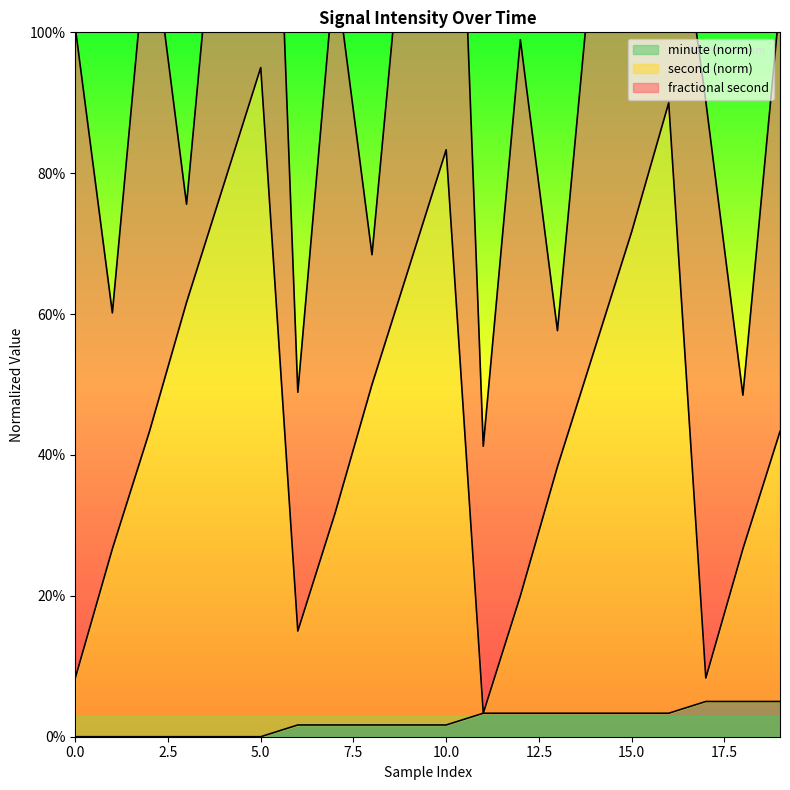

Which category has the highest value in the second (norm) series?

5